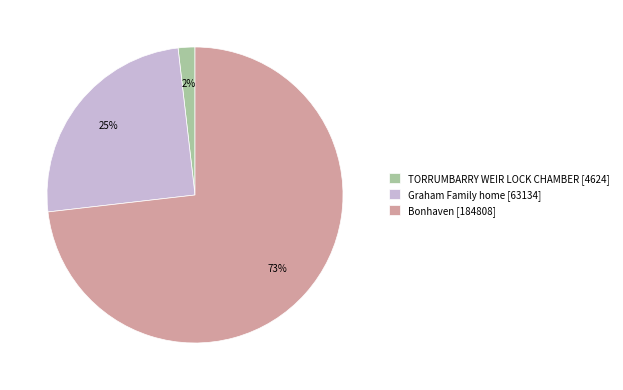

Which slice is the smallest?

TORRUMBARRY WEIR LOCK CHAMBER